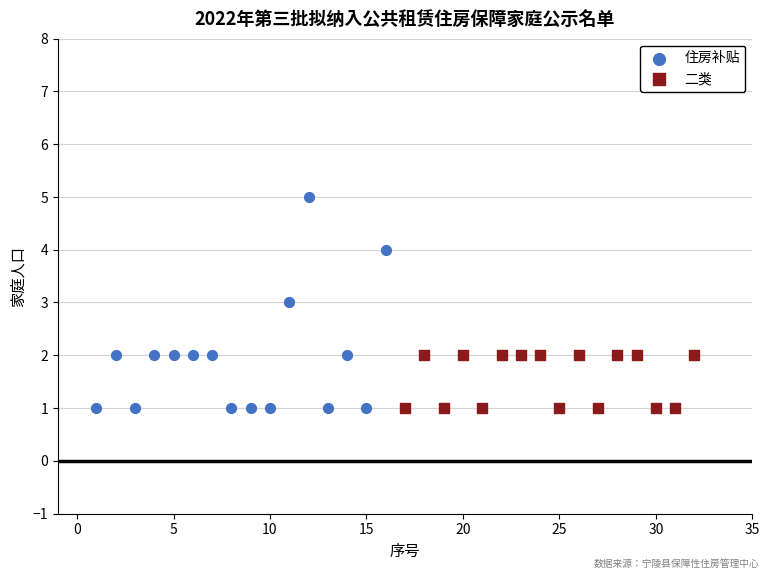

What are all the series names shown in the legend?

住房补贴, 二类